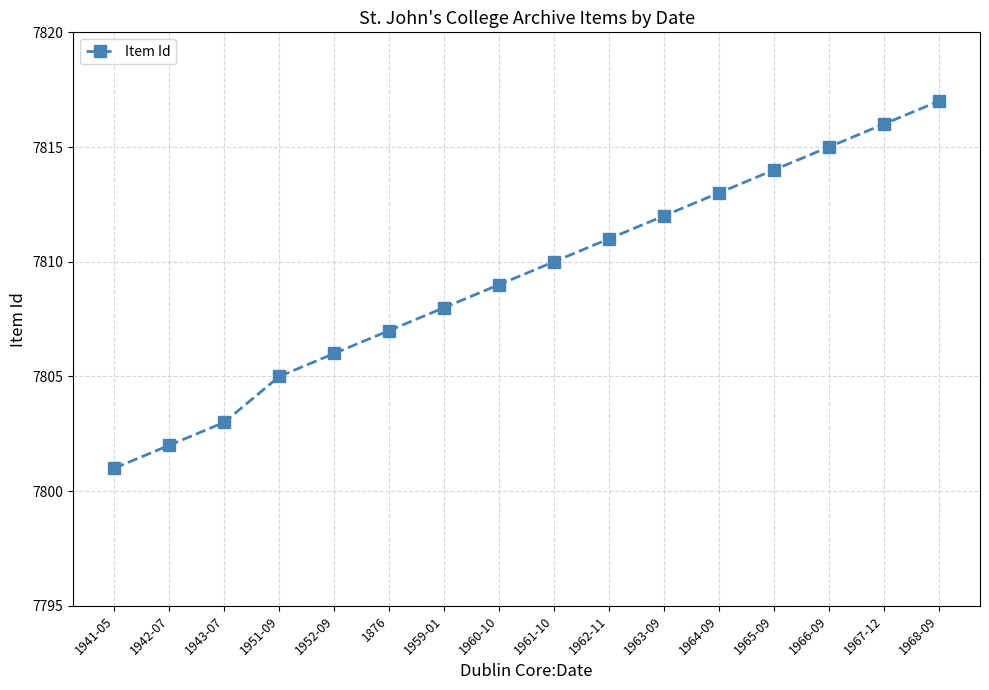

Rank the categories by value from highest to lowest.

1968-09, 1967-12, 1966-09, 1965-09, 1964-09, 1963-09, 1962-11, 1961-10, 1960-10, 1959-01, 1876, 1952-09, 1951-09, 1943-07, 1942-07, 1941-05